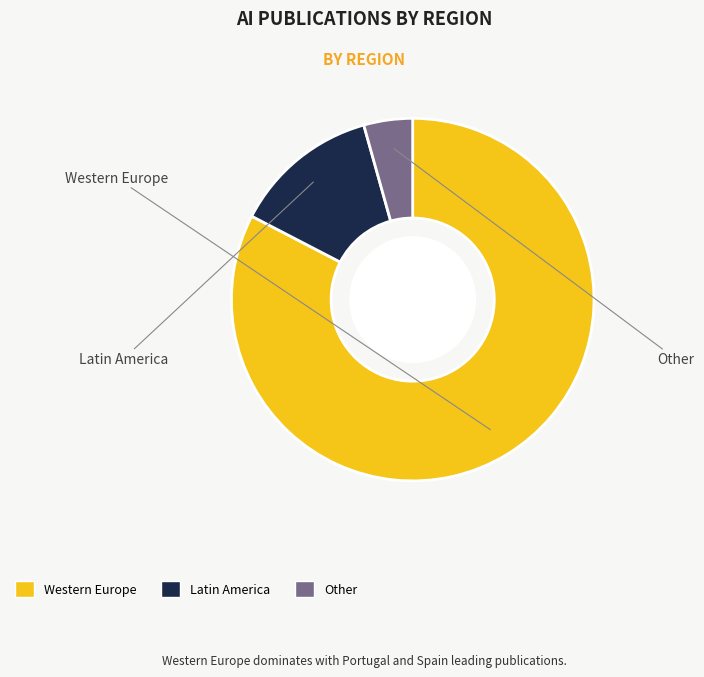

To the nearest percent, what is the combined percentage of Western Europe and Other?

87%